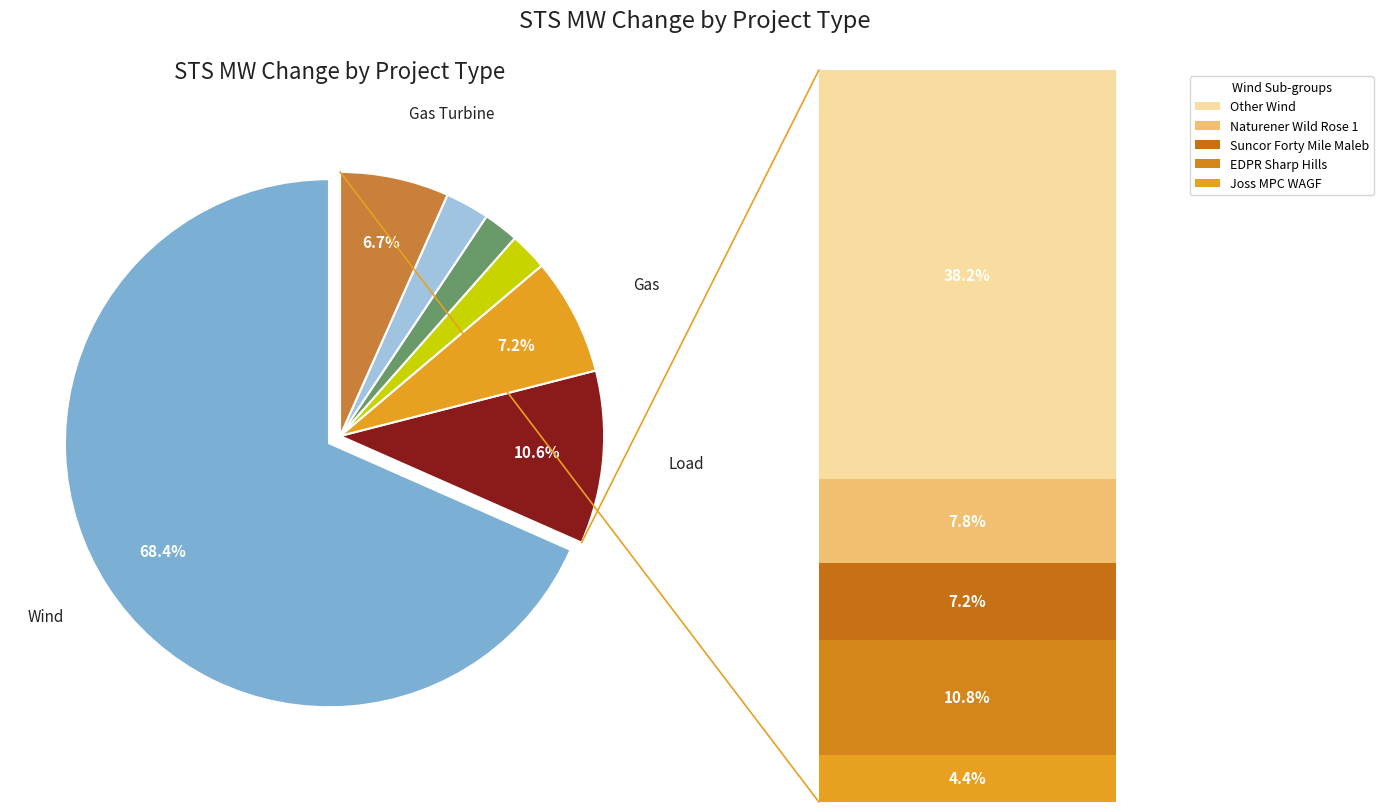

Is there any slice that represents more than half of the pie?

Yes